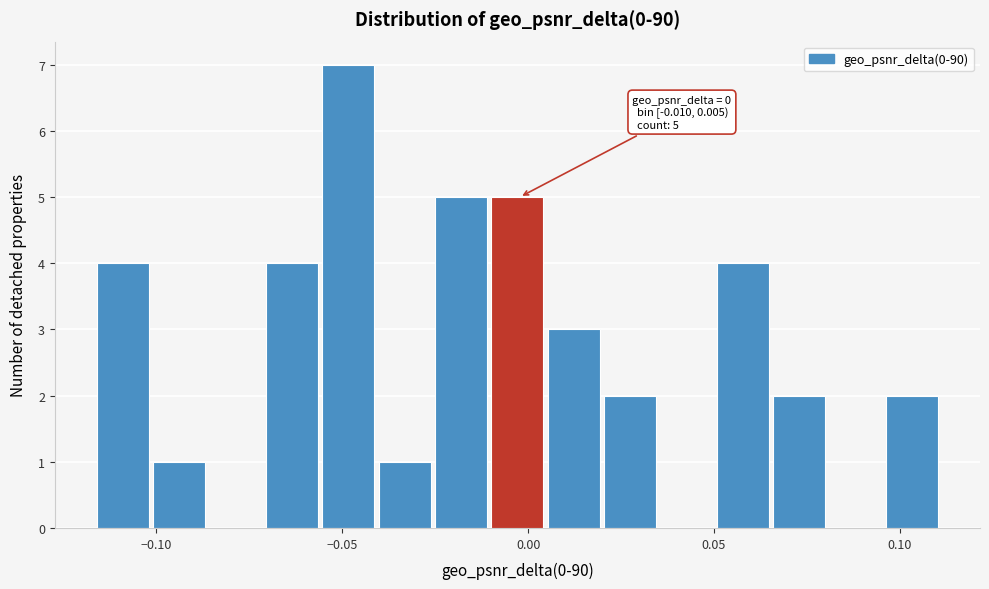

Around what value on the x-axis is the tallest bar? Give the approximate position of its centre, as read against the axis.

-0.050